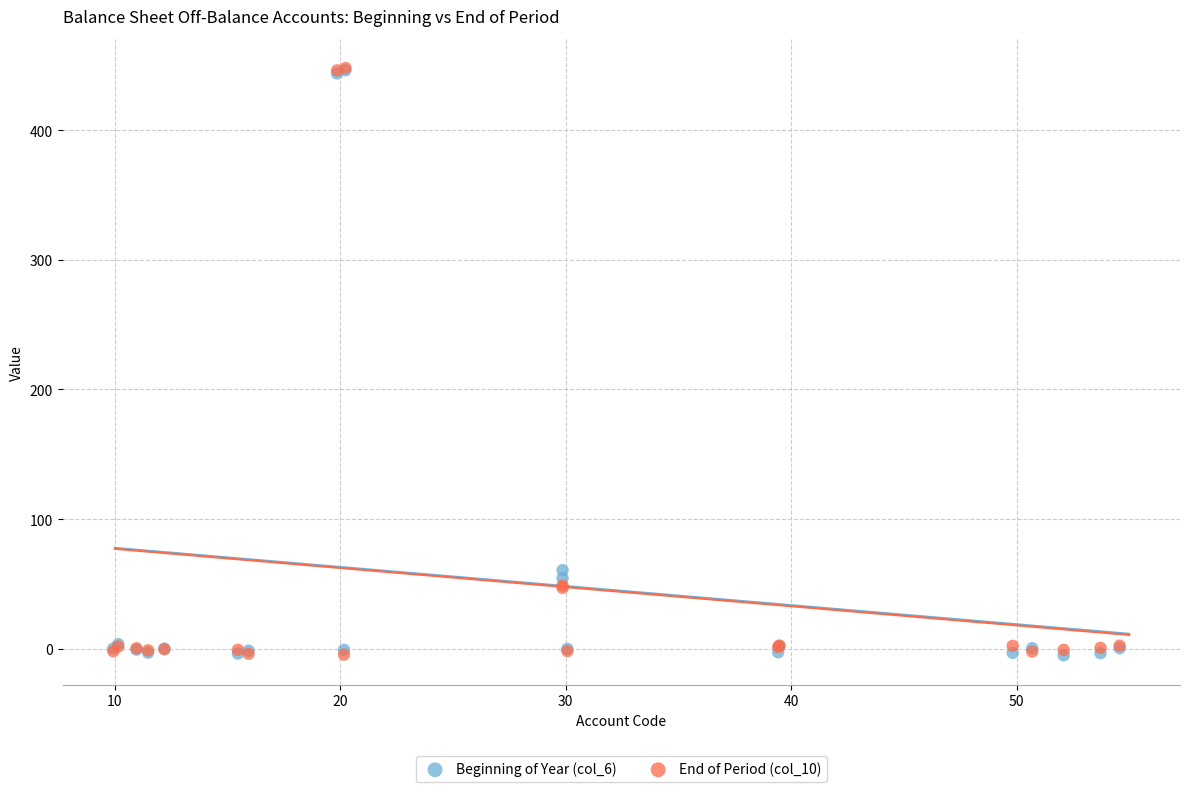

What are all the series names shown in the legend?

Beginning of Year (col_6), End of Period (col_10)